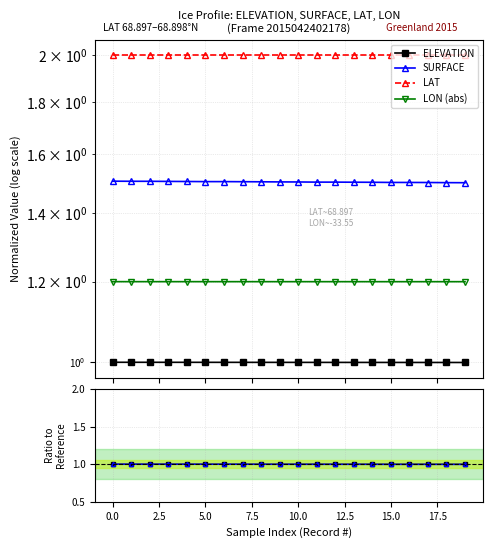

Which series changed the most between 0.0 and 15.0?

SURFACE